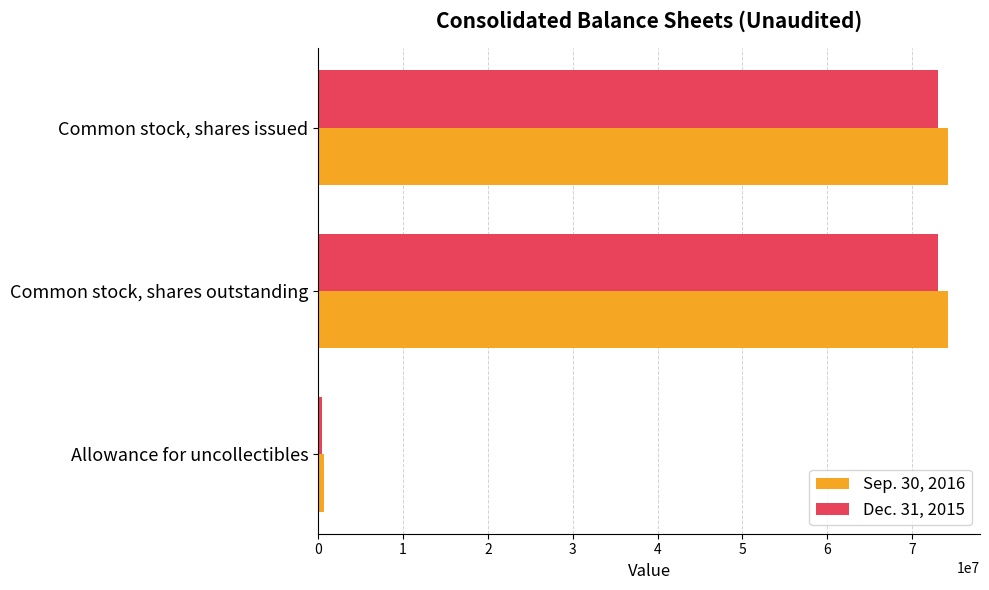

How many series are shown in this chart?

2